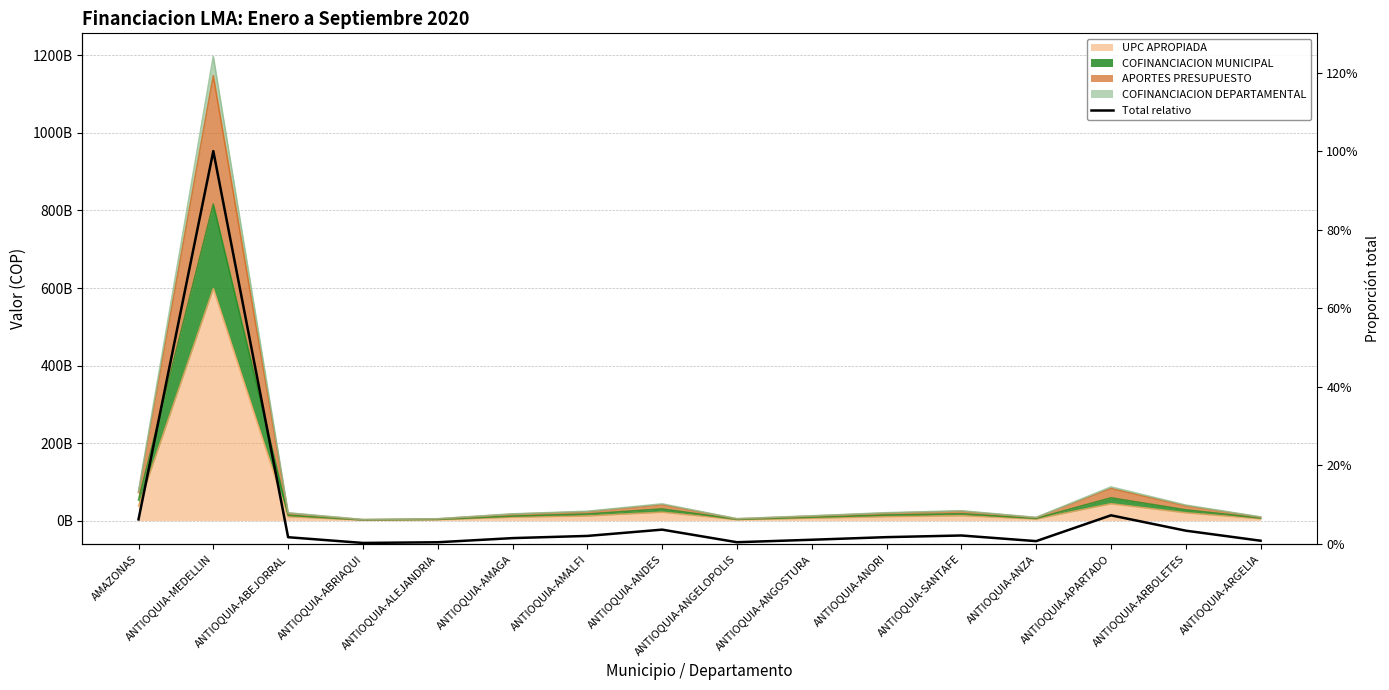

At which category does the data reach its first local valley?

ANTIOQUIA-ABRIAQUI